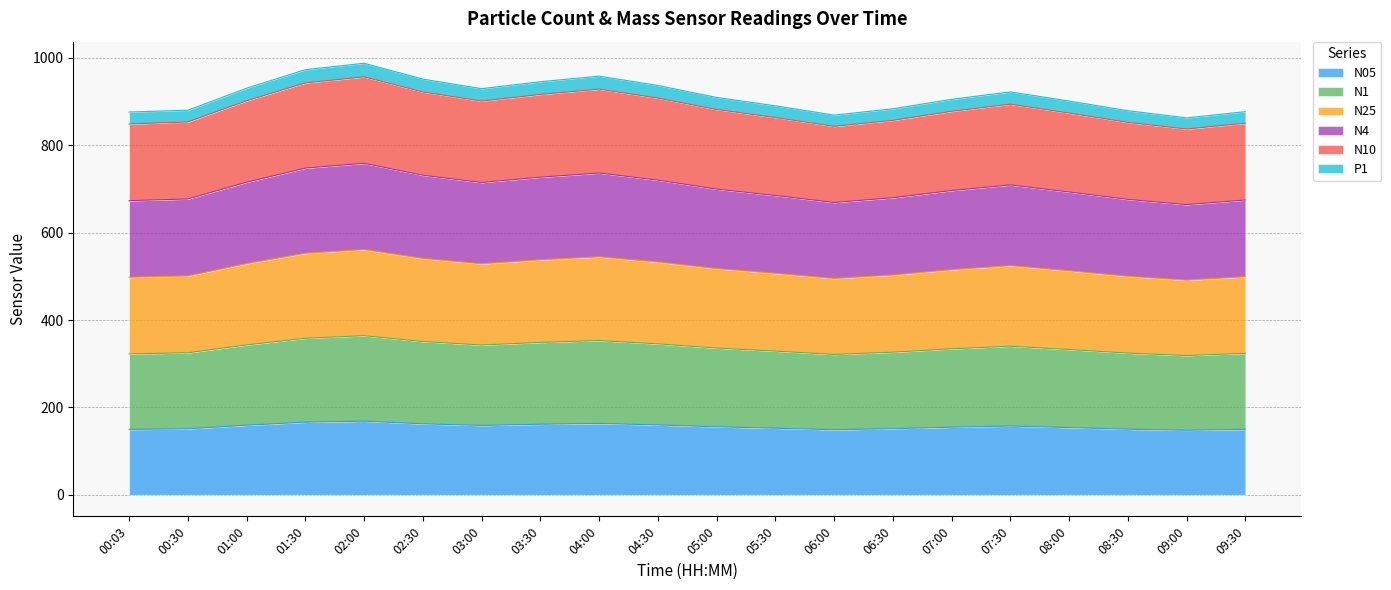

The value of N1 at 09:30 is 183.1. True or false?

False